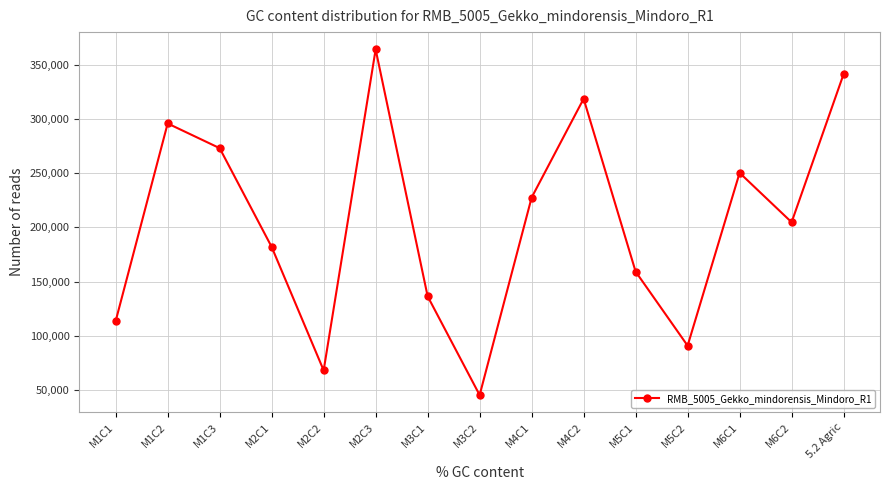

List the labels in order of value, largest first.

M2C3, 5.2 Agric, M4C2, M1C2, M1C3, M6C1, M4C1, M6C2, M2C1, M5C1, M3C1, M1C1, M5C2, M2C2, M3C2